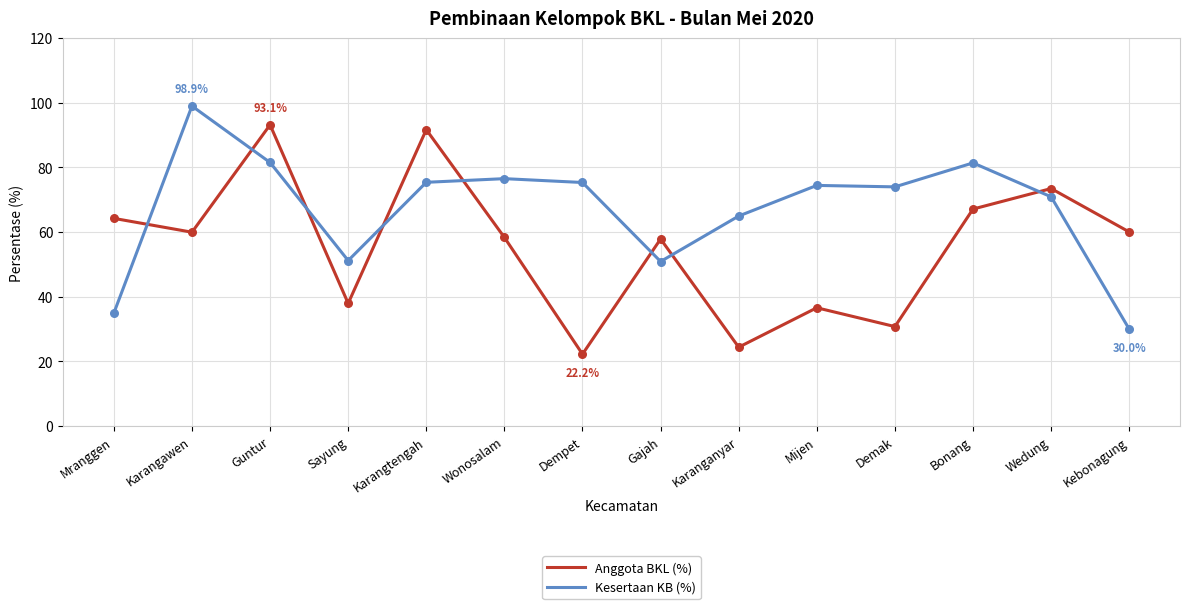

Is the value of Anggota BKL (%) at Wonosalam greater than the value of Kesertaan KB (%) at Karanganyar?

No